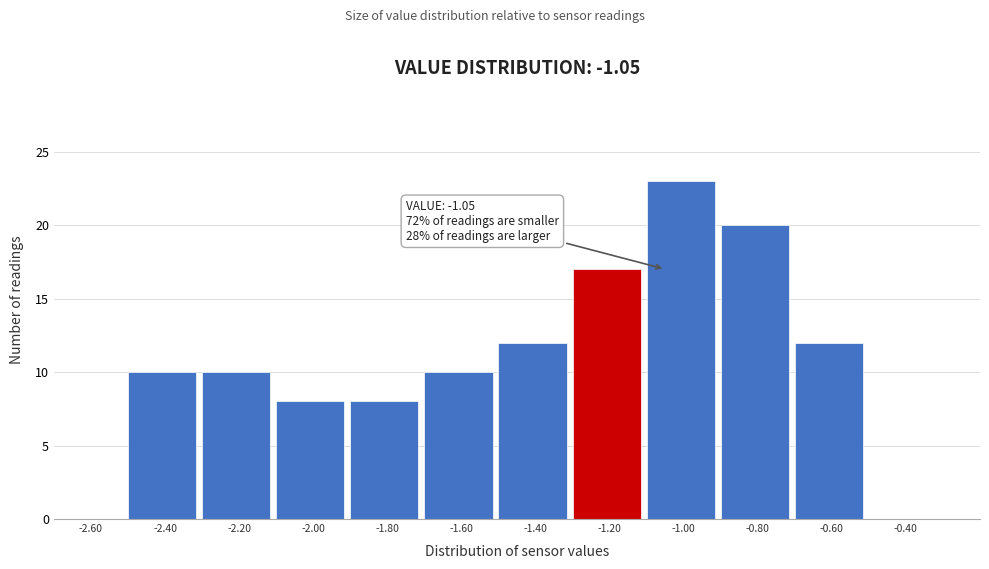

Reading left to right, list all the values displayed in this chart.

-2.60=0	-2.40=10	-2.20=10	-2.00=8	-1.80=8	-1.60=10	-1.40=12	-1.20=17	-1.00=23	-0.80=20	-0.60=12	-0.40=0